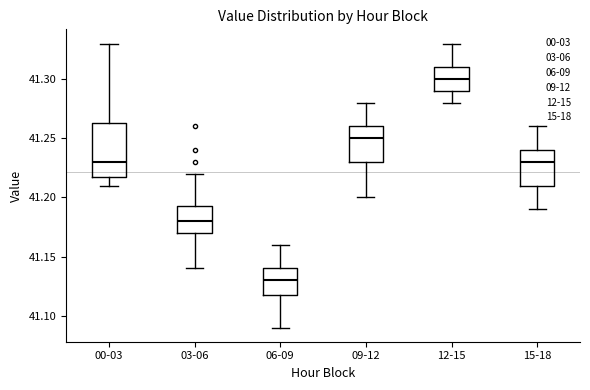

Which box is the tallest, from its lower edge to its upper edge?

00-03